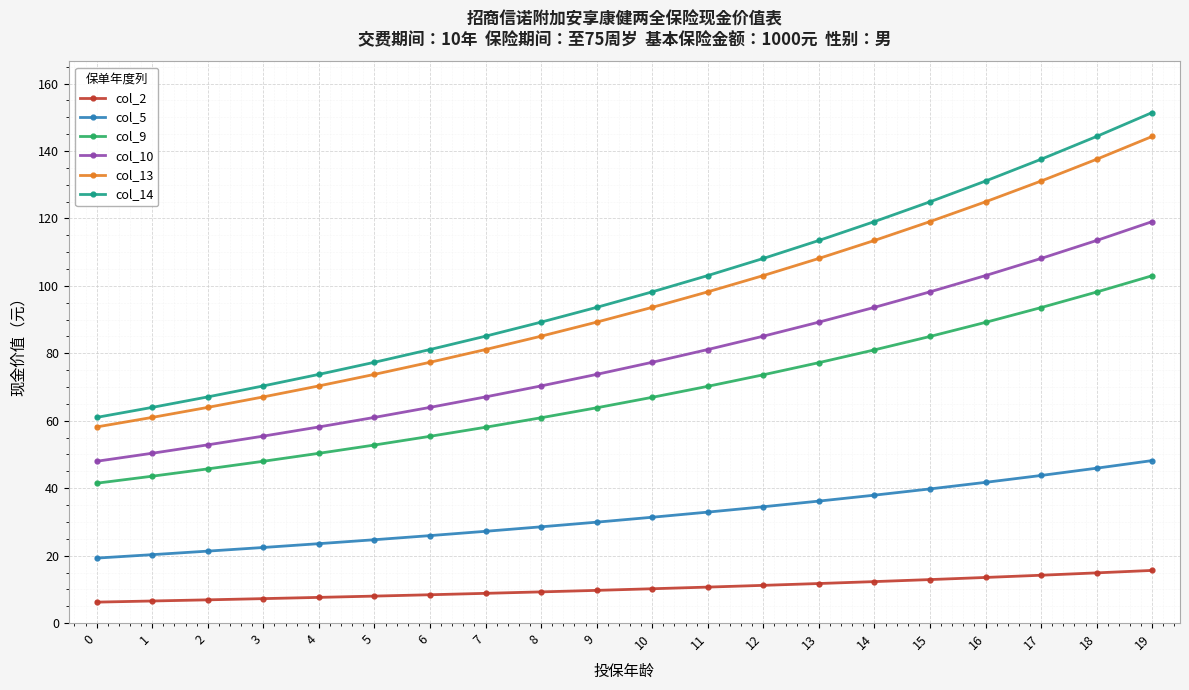

Where does the col_13 series first go above 93?

10